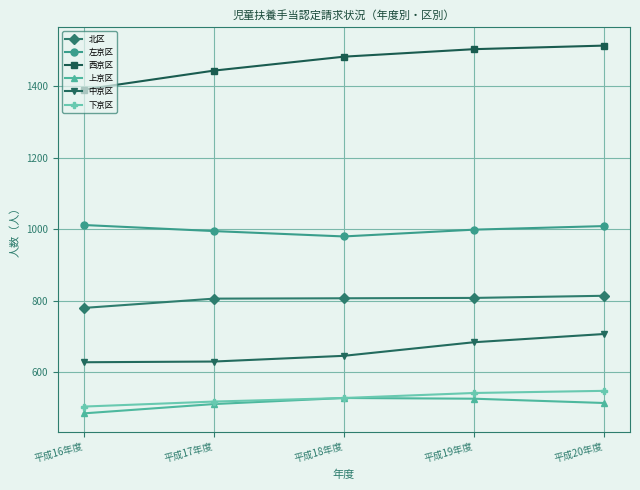

What are all the series names shown in the legend?

北区, 左京区, 西京区, 上京区, 中京区, 下京区